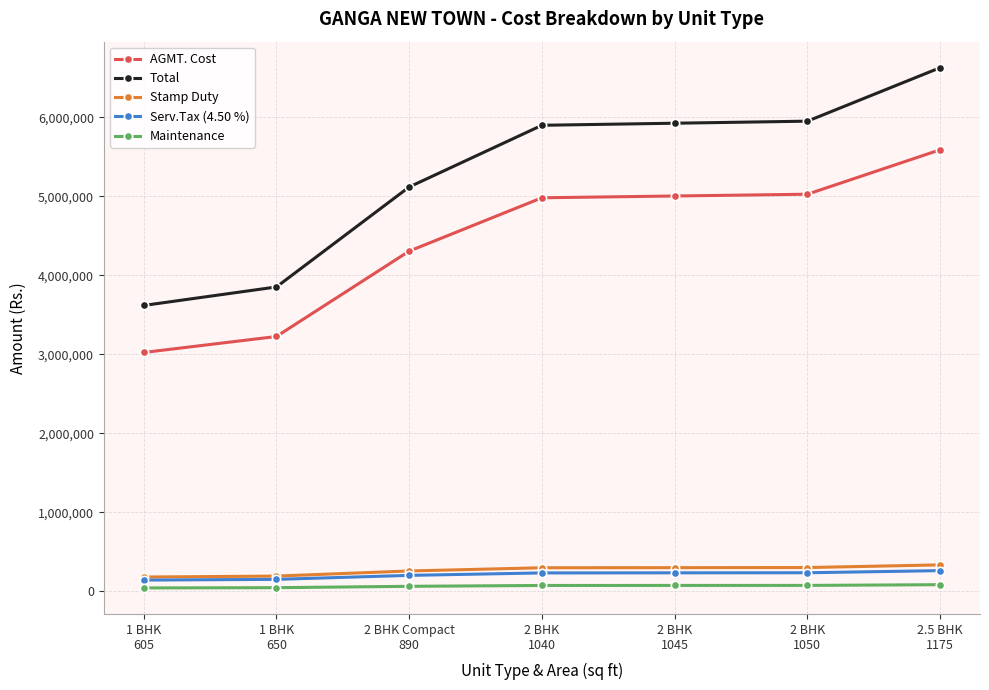

Which series has the widest spread of values?

Total